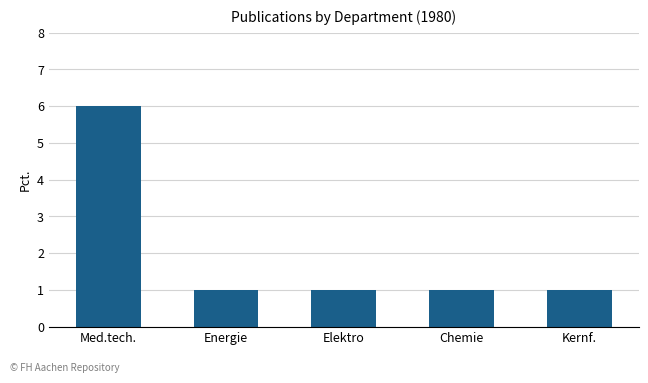

How many distinct data groups are displayed?

1